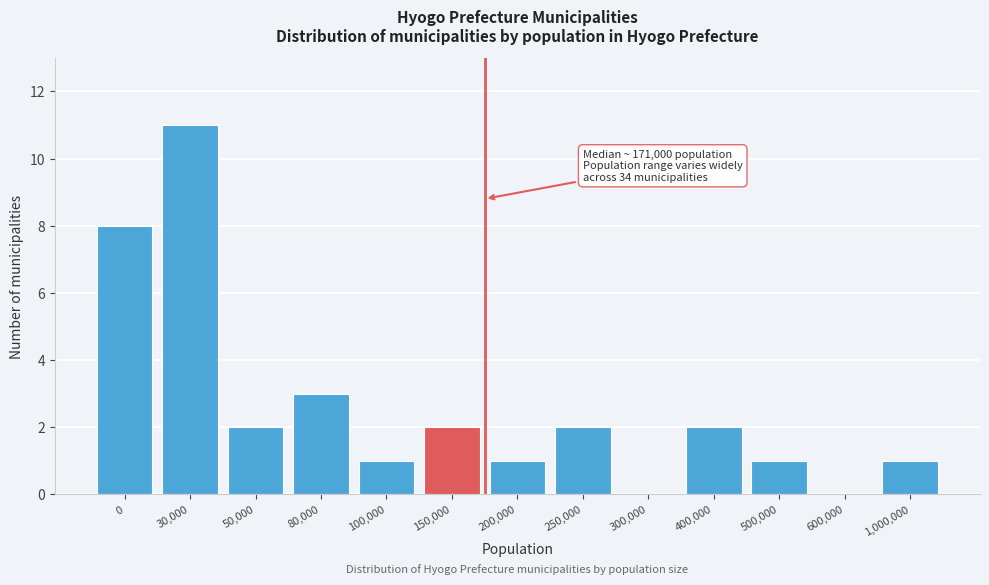

Reading left to right, what are all the values shown in this chart?

0=8	30,000=11	50,000=2	80,000=3	100,000=1	150,000=2	200,000=1	250,000=2	300,000=0	400,000=2	500,000=1	600,000=0	1,000,000=1